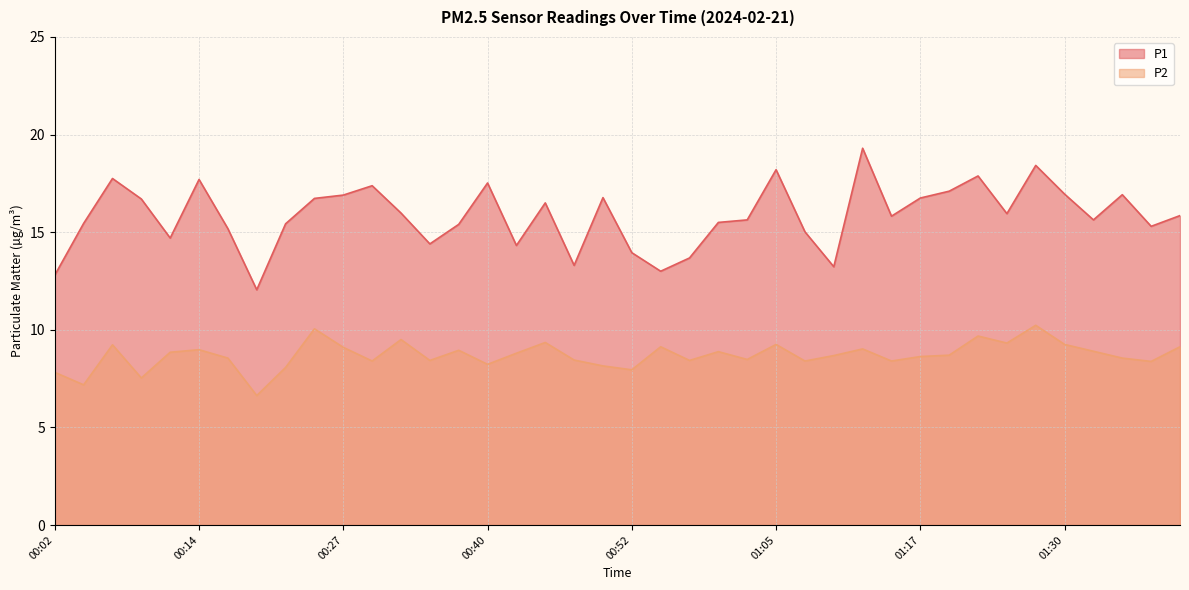

The value of P2 at 01:27 is 10.2. True or false?

True